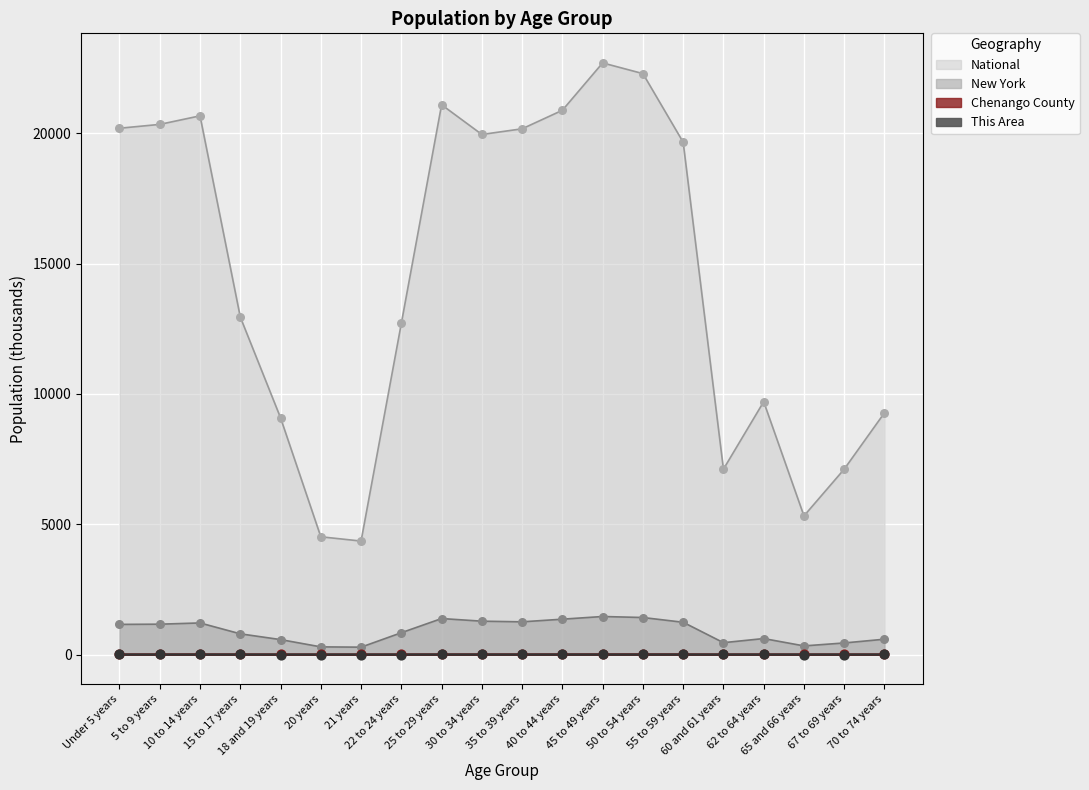

Which series contains the lowest Y value?

This Area